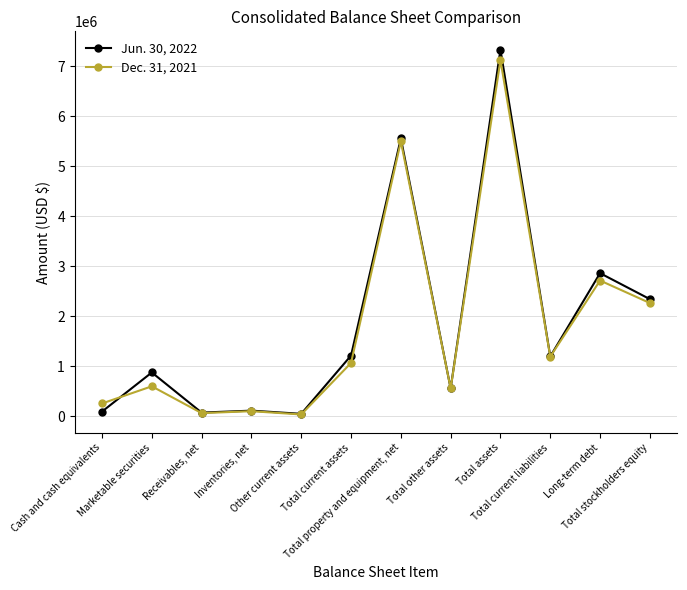

What is the maximum value shown in the chart?

7336647